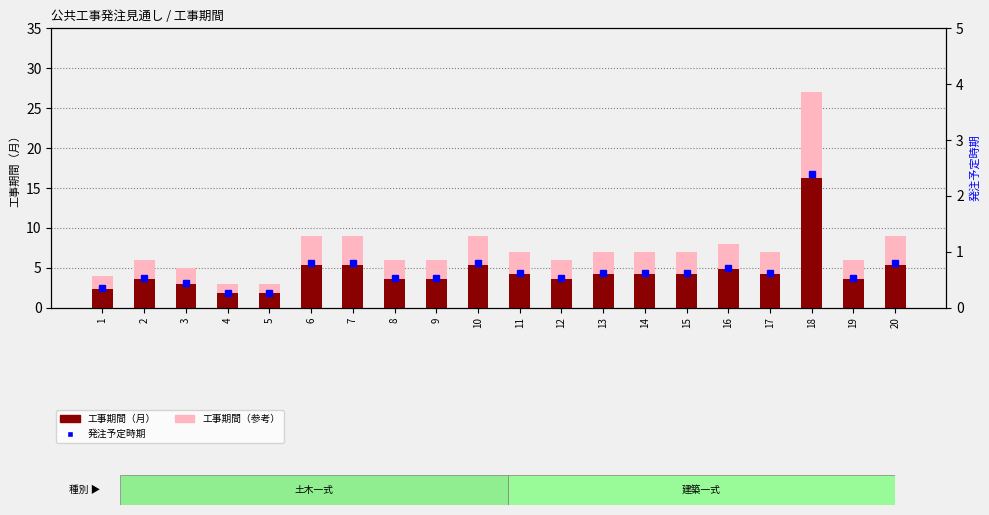

How many groups of bars are there?

20